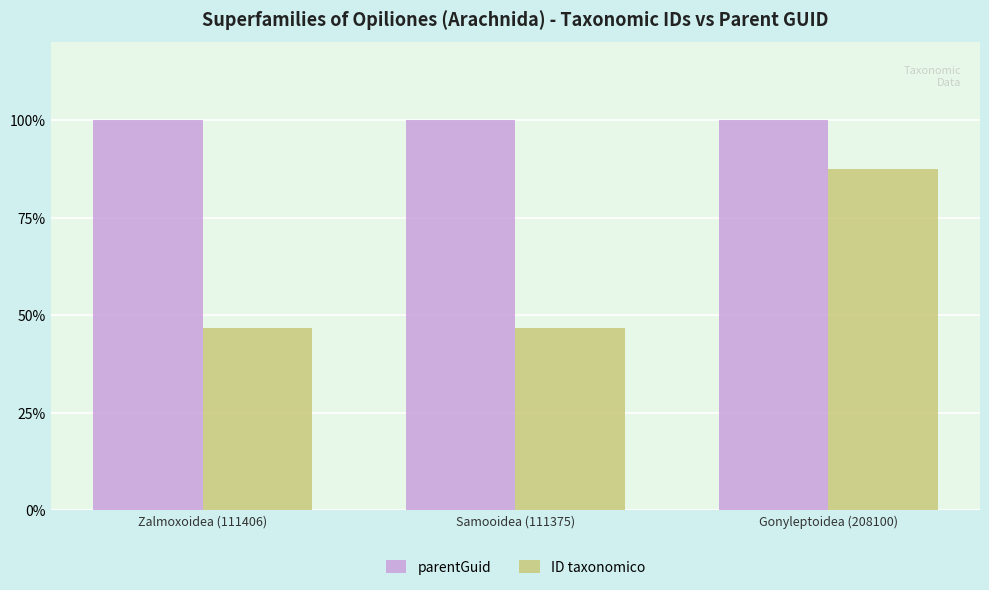

Count the number of data series in this chart.

2